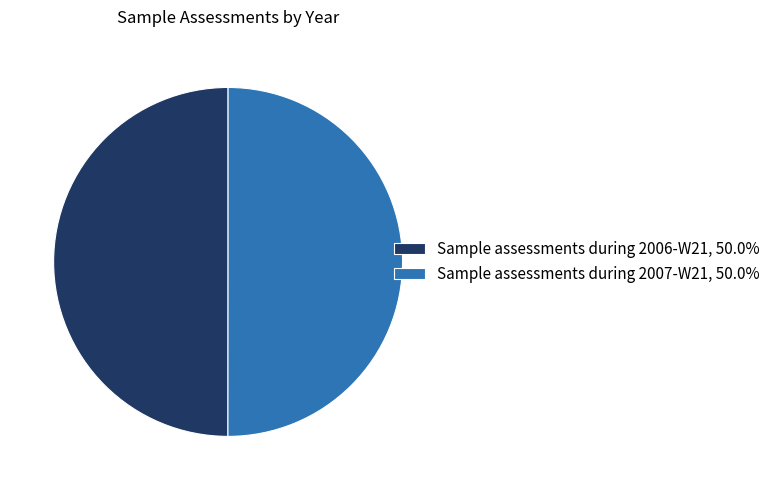

What is the ratio of the value at Sample assessments during 2007-W21, 50.0% to the value at Sample assessments during 2006-W21, 50.0%?

1.0